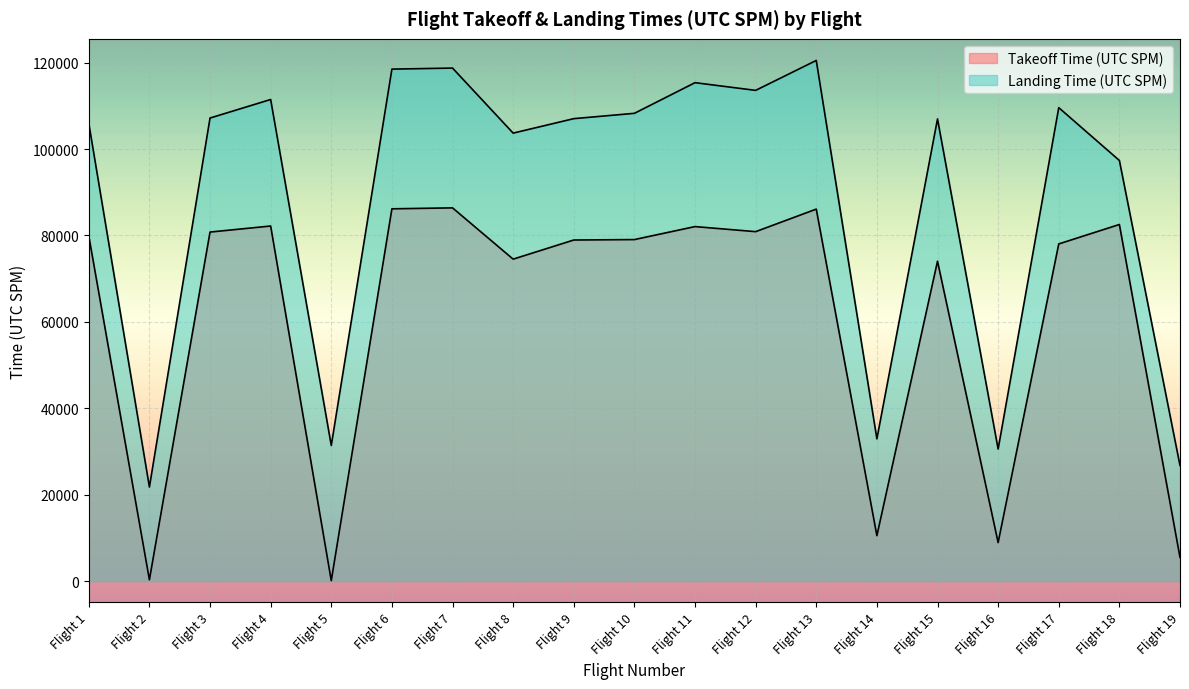

True or false: Landing Time (UTC SPM) and Takeoff Time (UTC SPM) cross at least once.

False